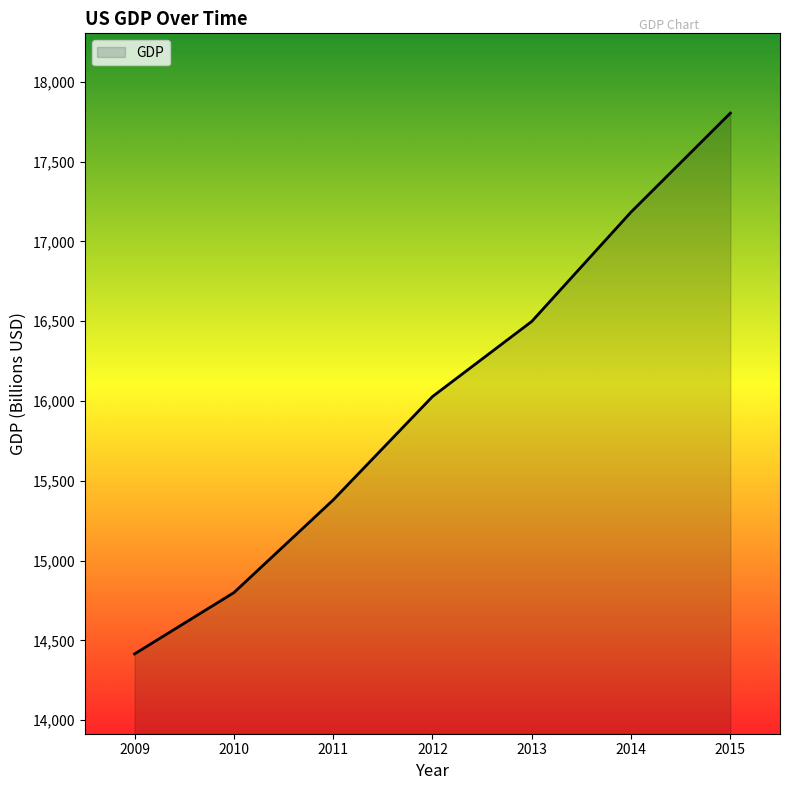

Count the number of values greater than 16027.

4